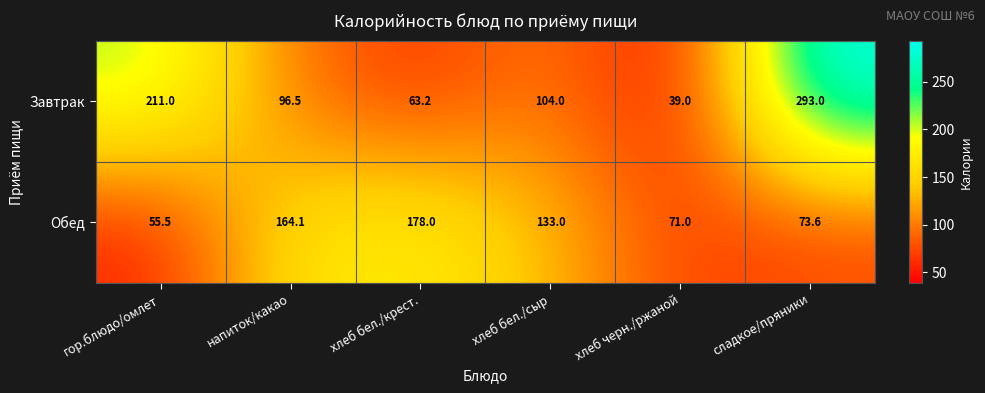

Rank the series at хлеб бел./сыр from lowest to highest value.

Завтрак, Обед